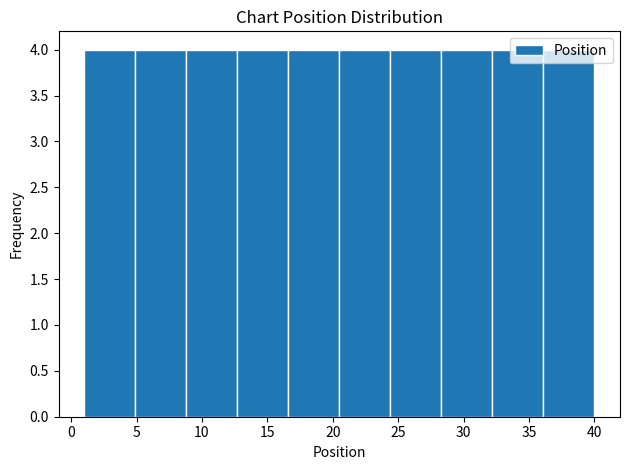

How tall is the bar that spans 1.0 to 4.9 on the x-axis? Neither the bar edges nor the heights are printed on the chart, so give them approximately, as read against the axes.

4